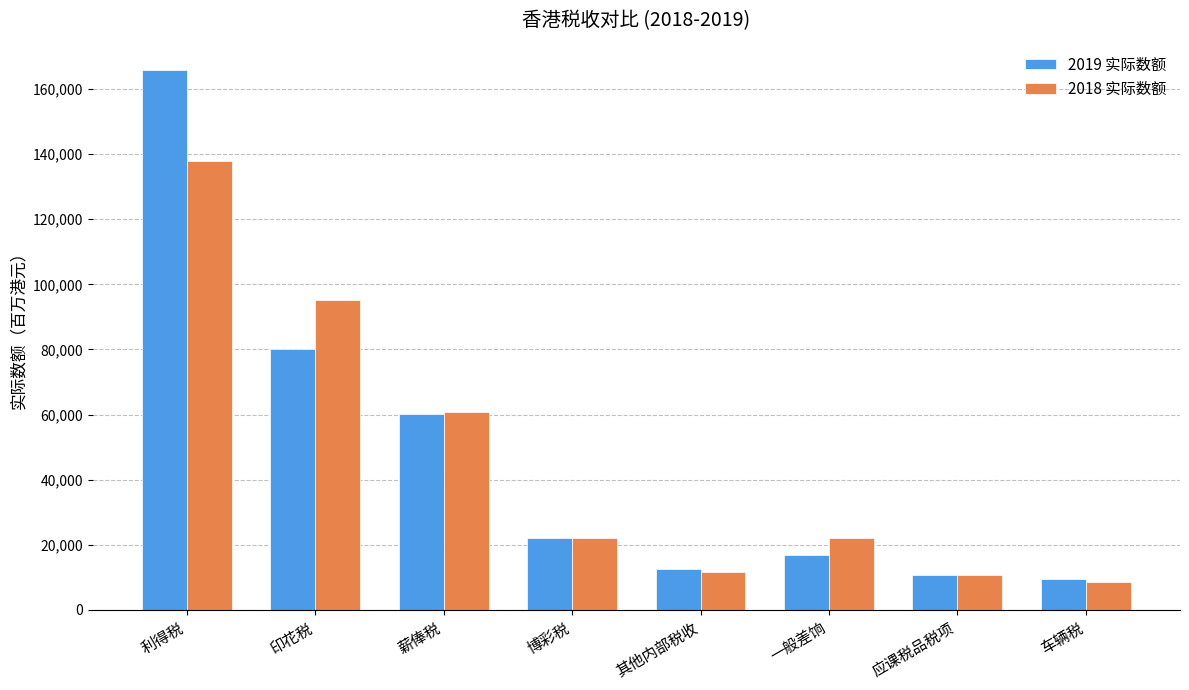

Between 薪俸税 and 其他内部税收, which series saw the biggest shift?

2018 实际数额